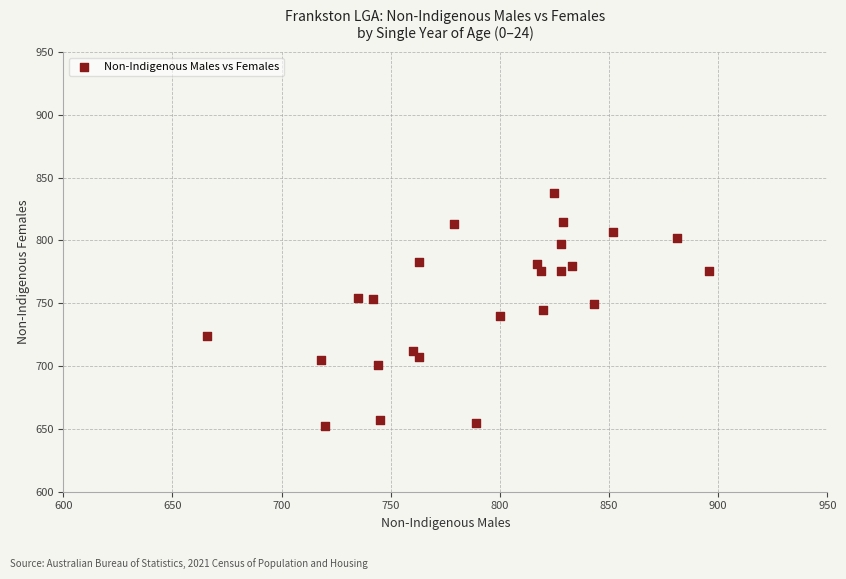

What is the range of Y values (max minus min)?

186